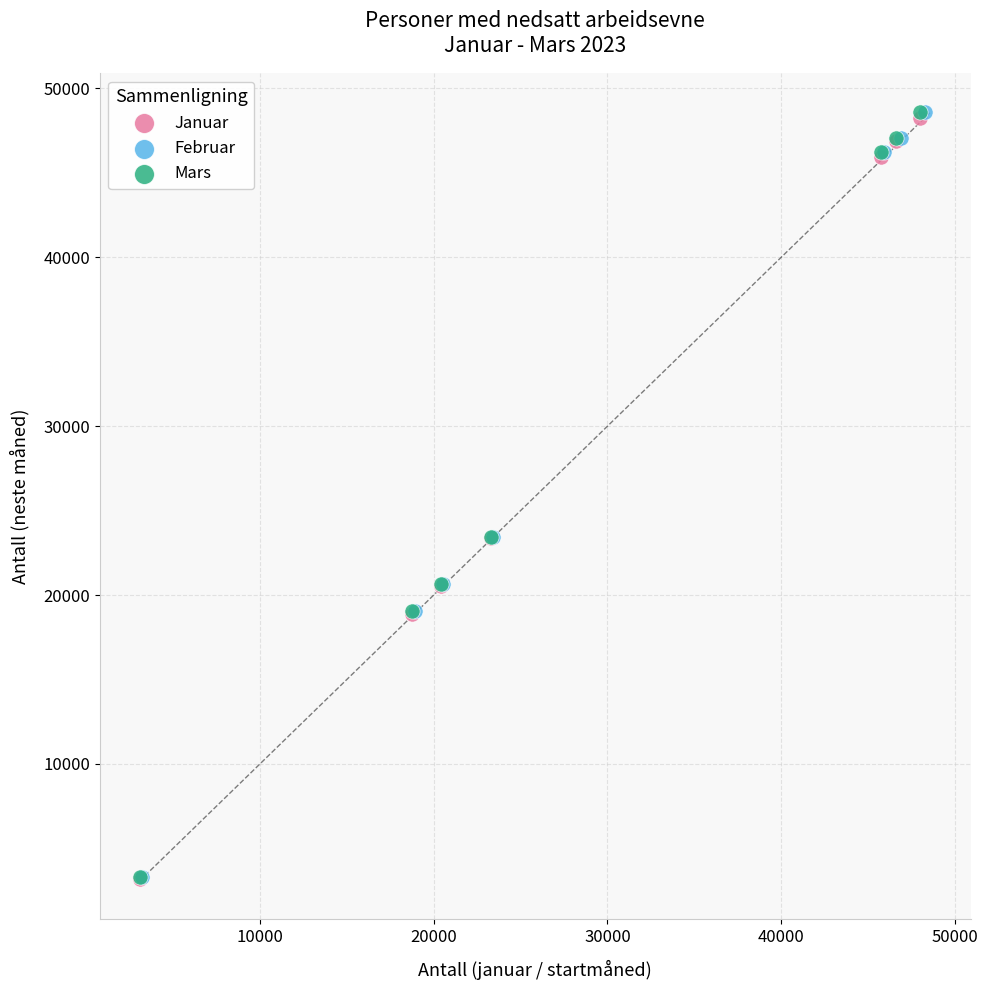

What are all the series names shown in the legend?

Januar, Februar, Mars